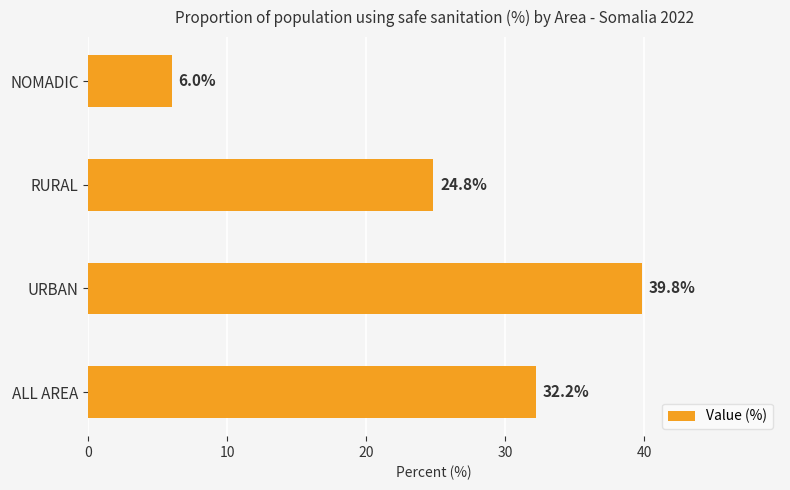

What is the change in value from ALL AREA to URBAN?

+7.6